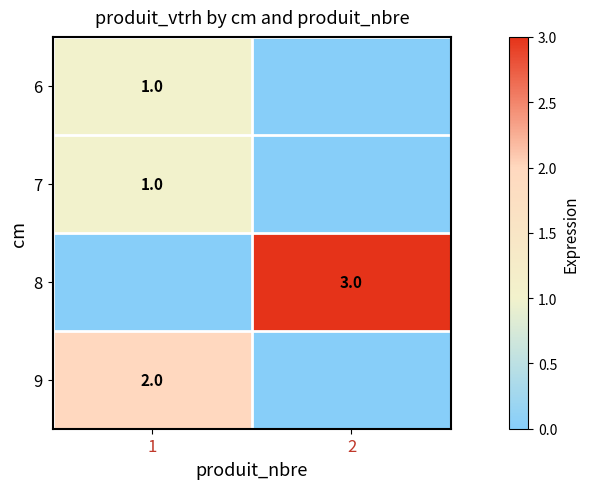

The 6 series shows 1 at 1. True or false?

True